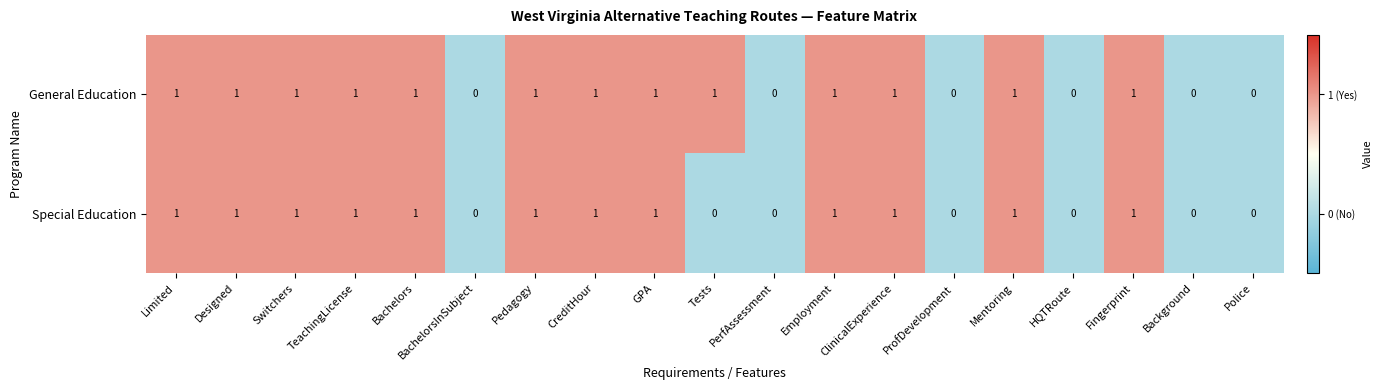

Is the value of General Education at Switchers greater than the value of Special Education at ProfDevelopment?

Yes